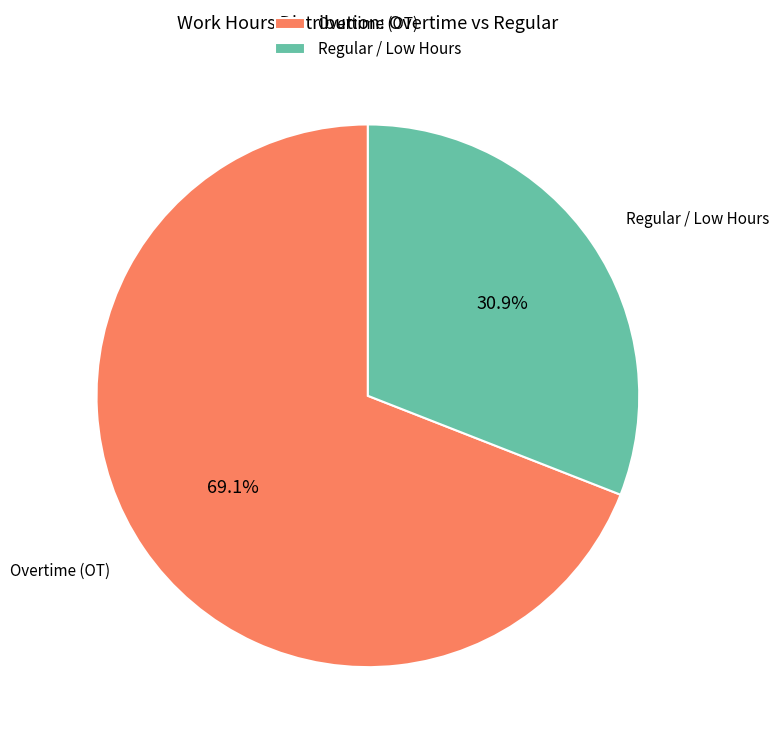

What is the largest slice in the pie chart?

Overtime (OT)